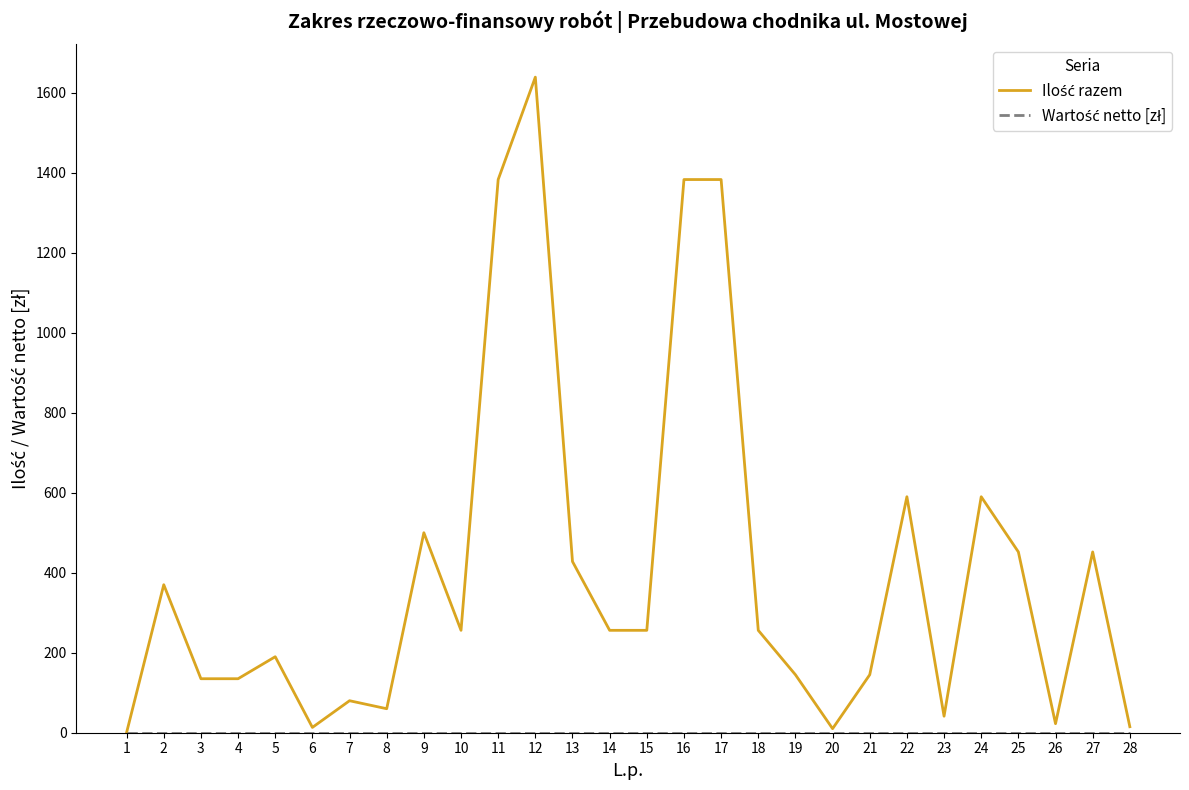

What is the difference between the highest and lowest values at 27?

452.0